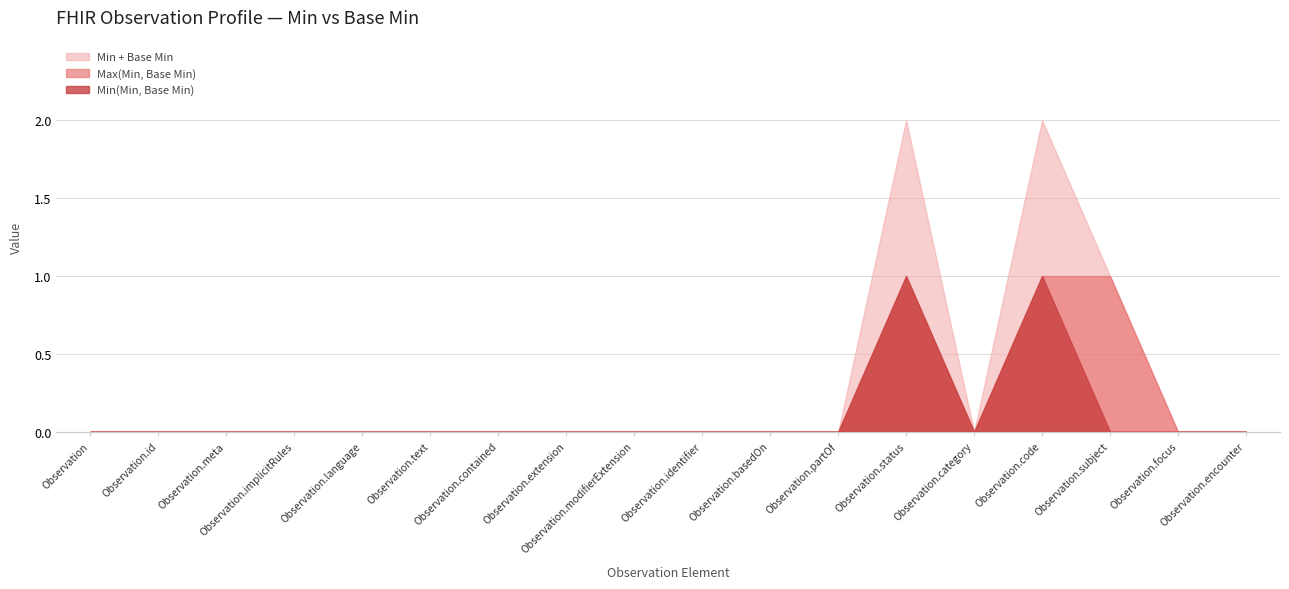

Is it true that Base Min equals 1 at Observation.status?

True